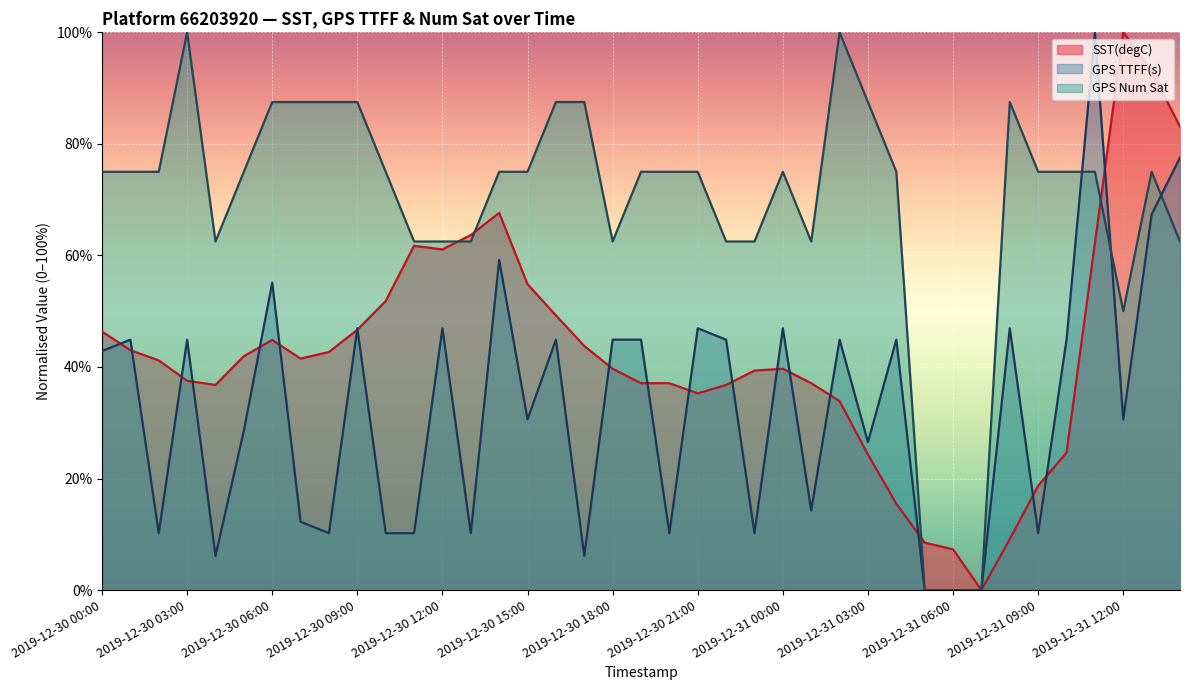

What is the difference between the maximum and minimum values in the GPS TTFF(s) series?

100.0